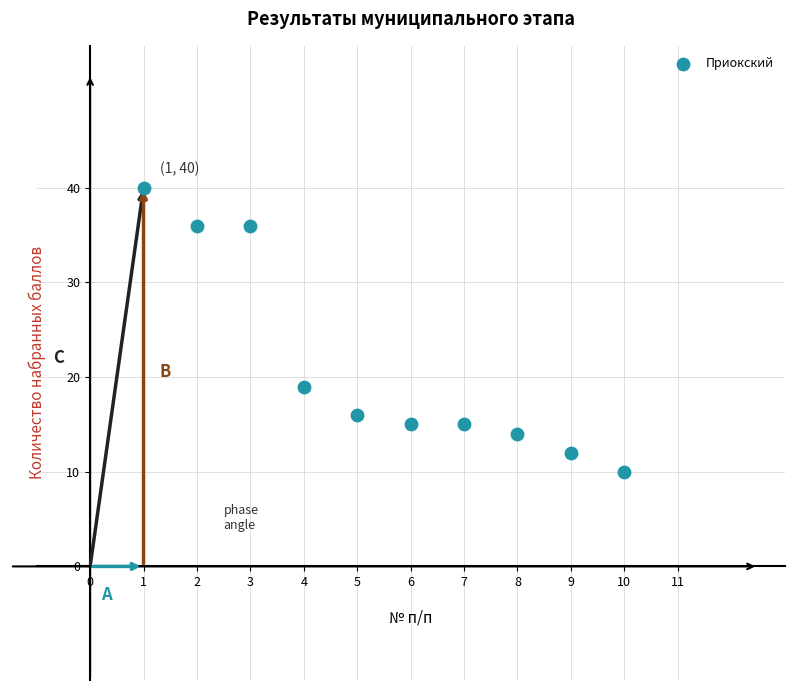

What is the average Y value?

21